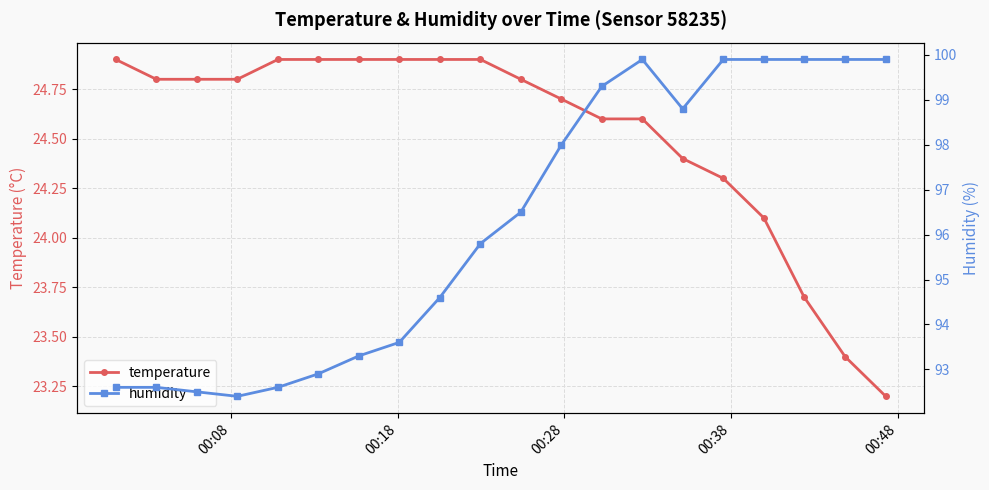

What is the value of the temperature point at the 9th from the left?

24.9